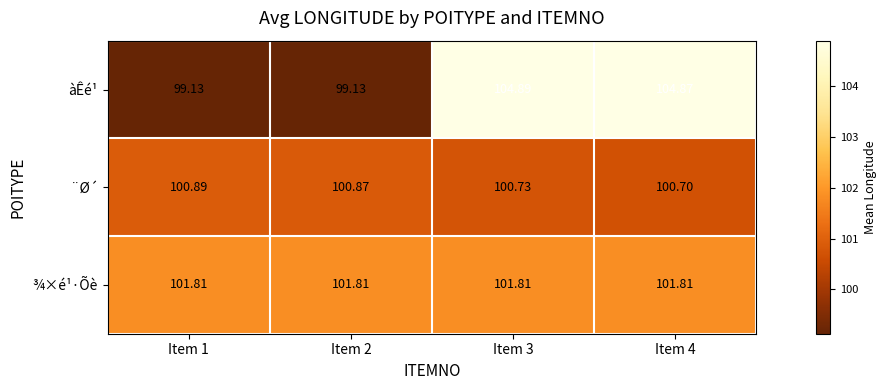

At Item 3, list the series in order from smallest to largest.

¨Ø´, ¾×é¹·Õè, àÊé¹